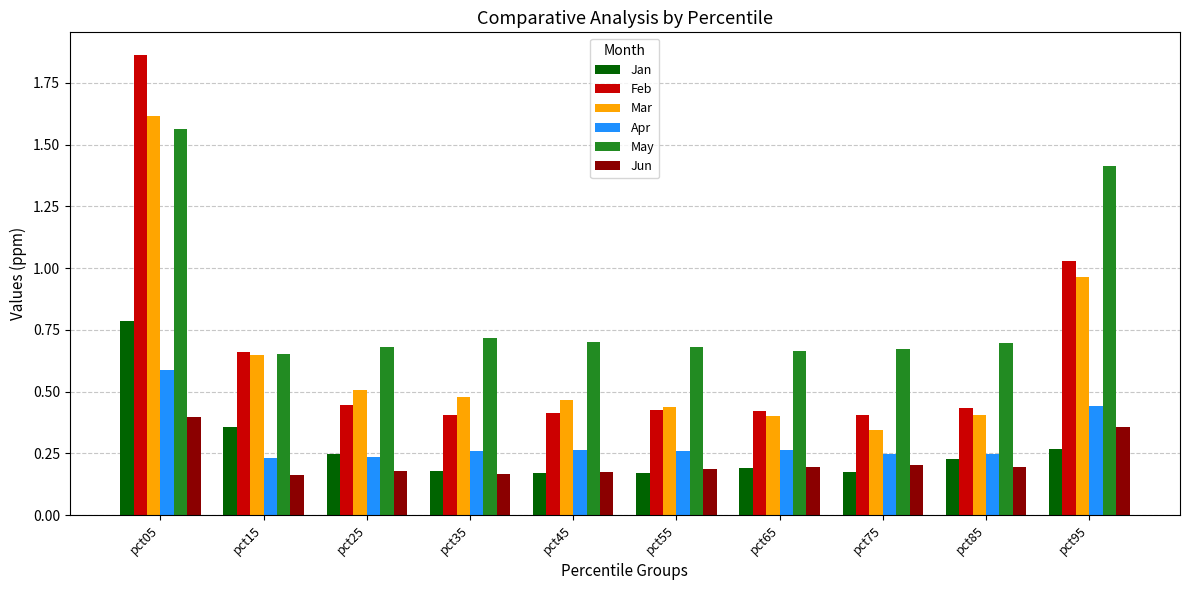

What is the maximum value for Jan?

0.8